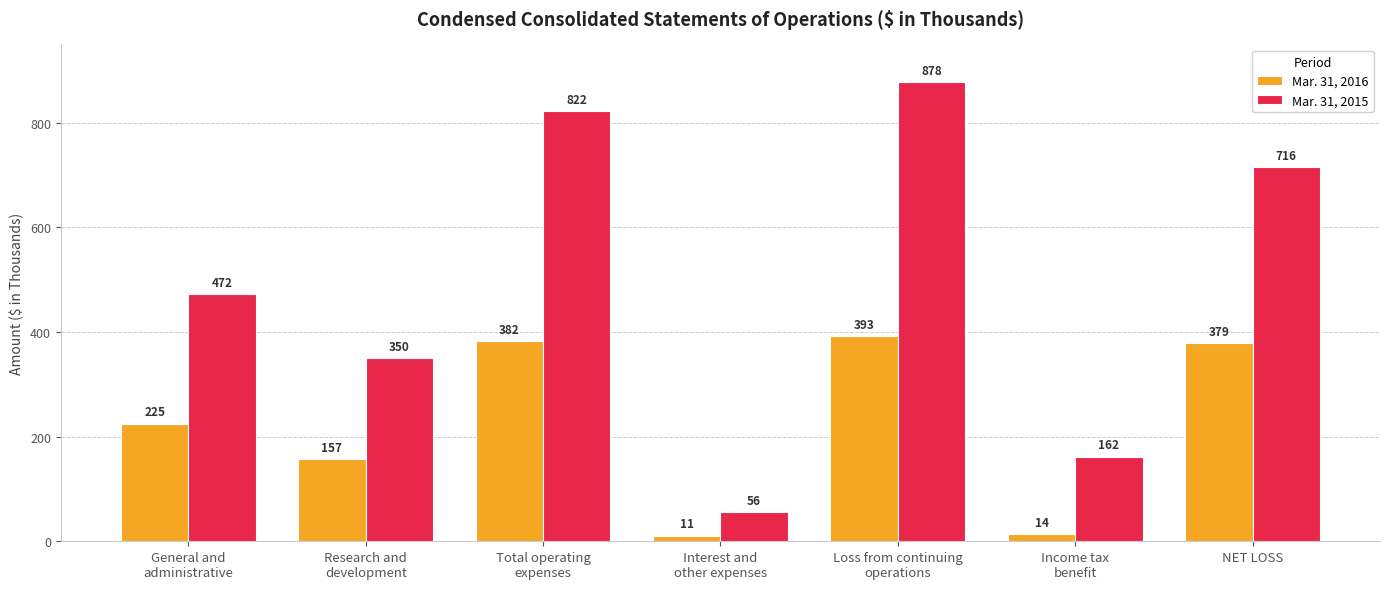

At Research and
development, list the series in order from smallest to largest.

Mar. 31, 2016, Mar. 31, 2015